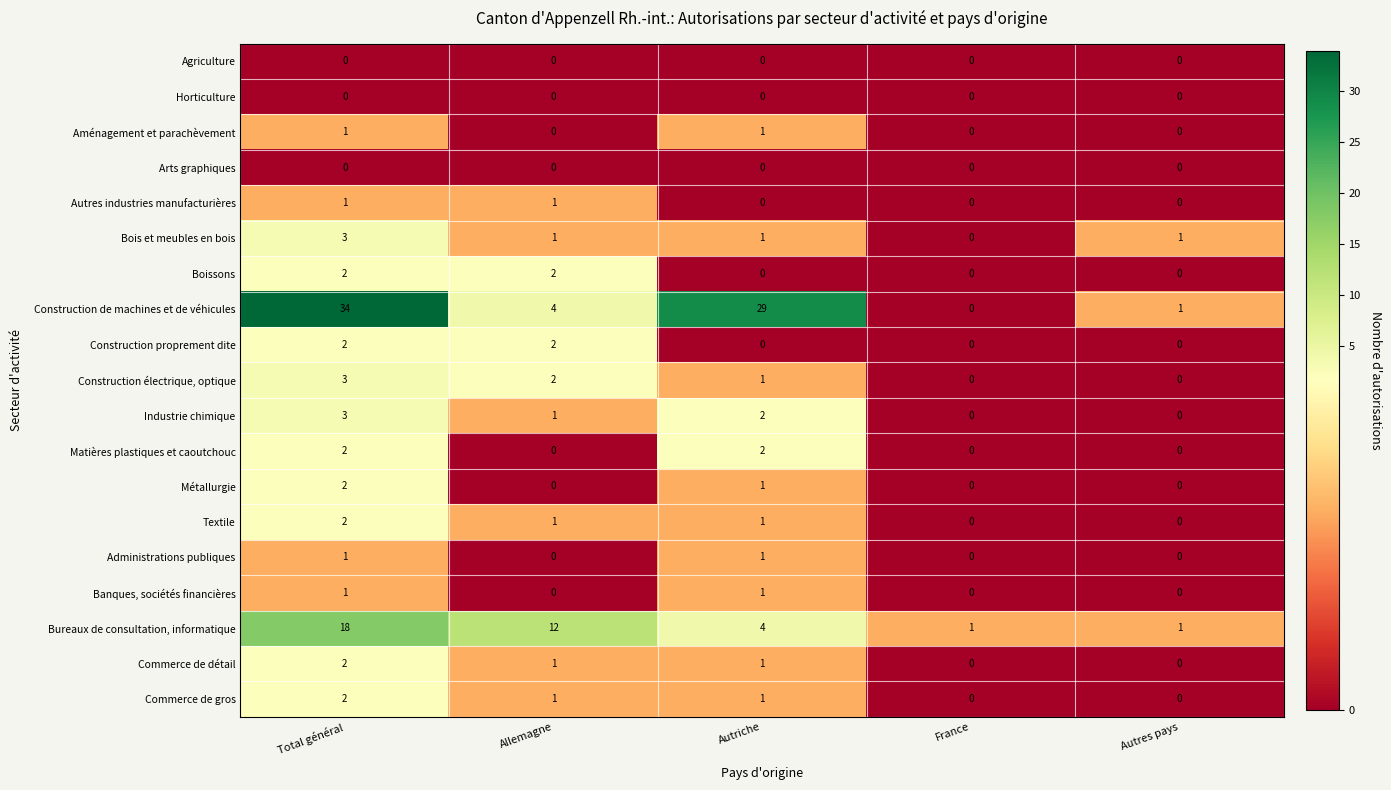

At which label does Bois et meubles en bois reach its peak?

Total général